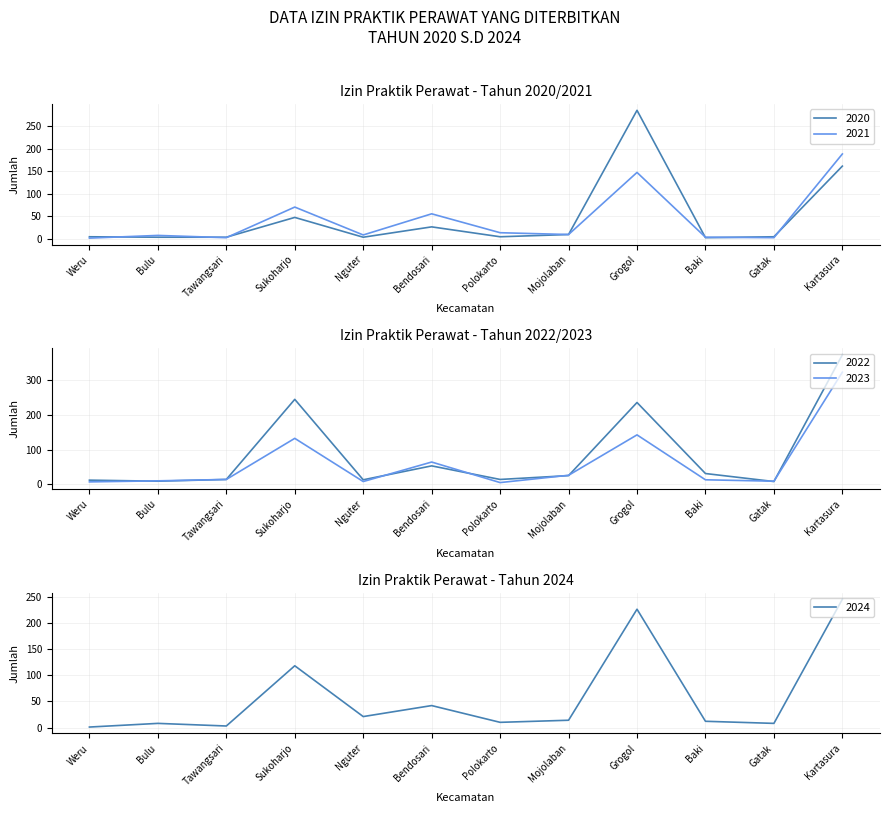

How many distinct data groups are displayed?

5